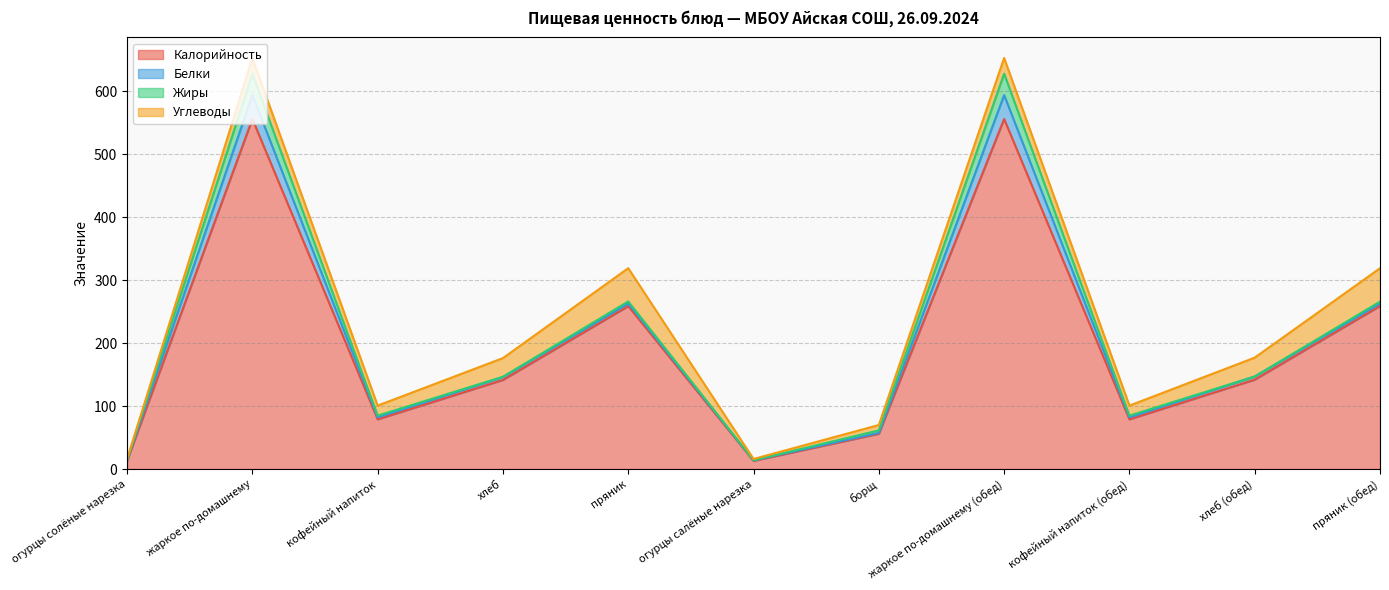

List the series in order of their peak value, lowest first.

Жиры, Белки, Углеводы, Калорийность